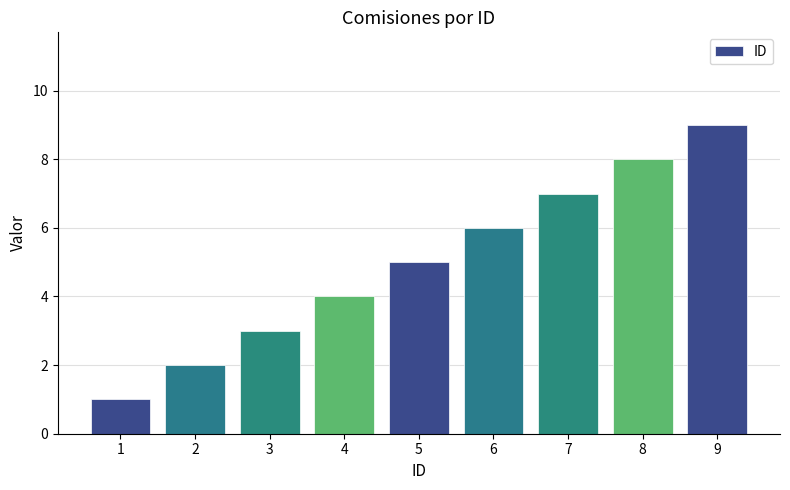

List the labels in order of value, largest first.

9, 8, 7, 6, 5, 4, 3, 2, 1